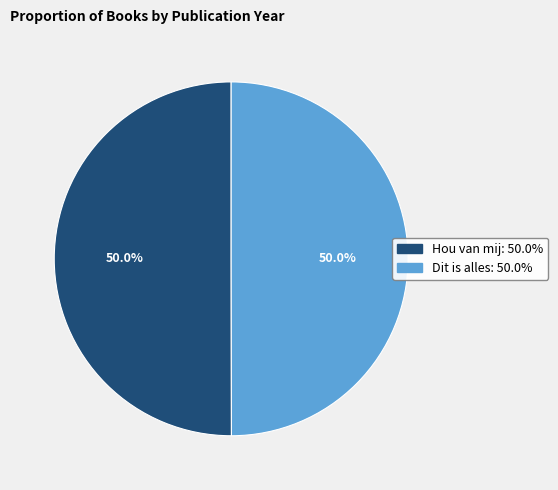

What portion of the pie excludes Hou van mij?

50.0%